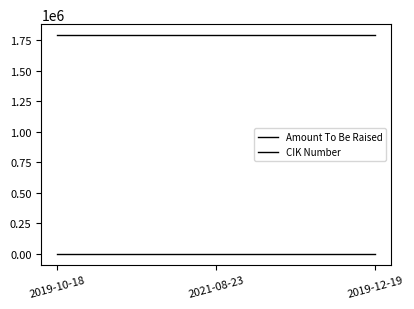

Is it true that CIK Number equals 2824873 at 2019-12-19?

False